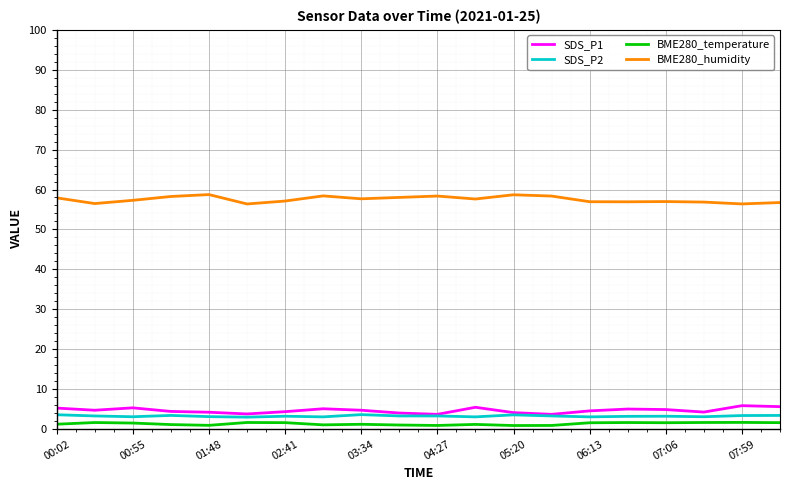

What is the lowest value of the SDS_P1 series?

3.7